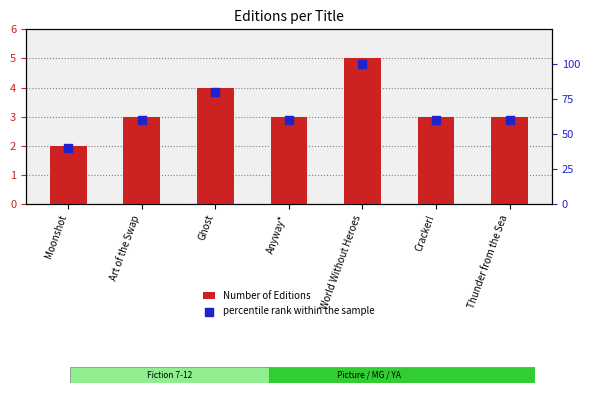

At how many categories does at least one series exceed 25?

7